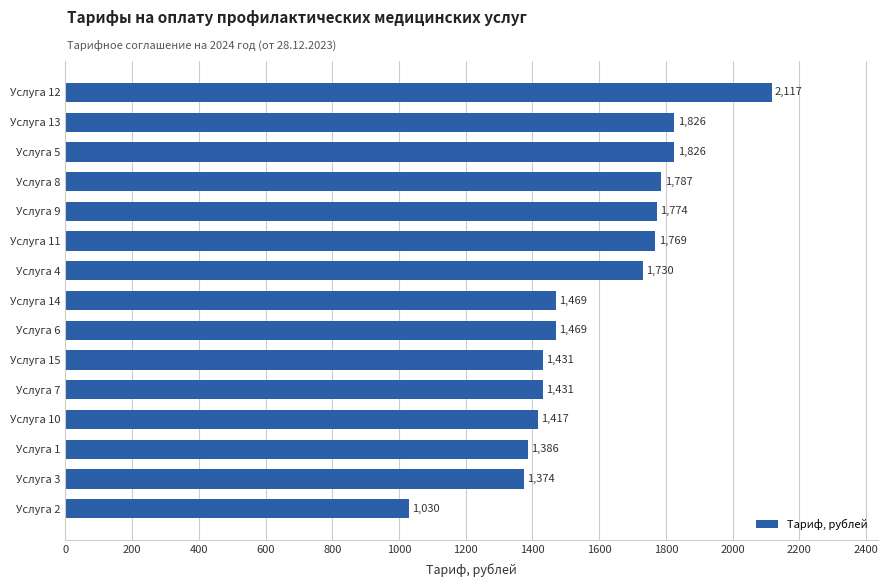

Between Услуга 10 and Услуга 11, which is larger?

Услуга 11